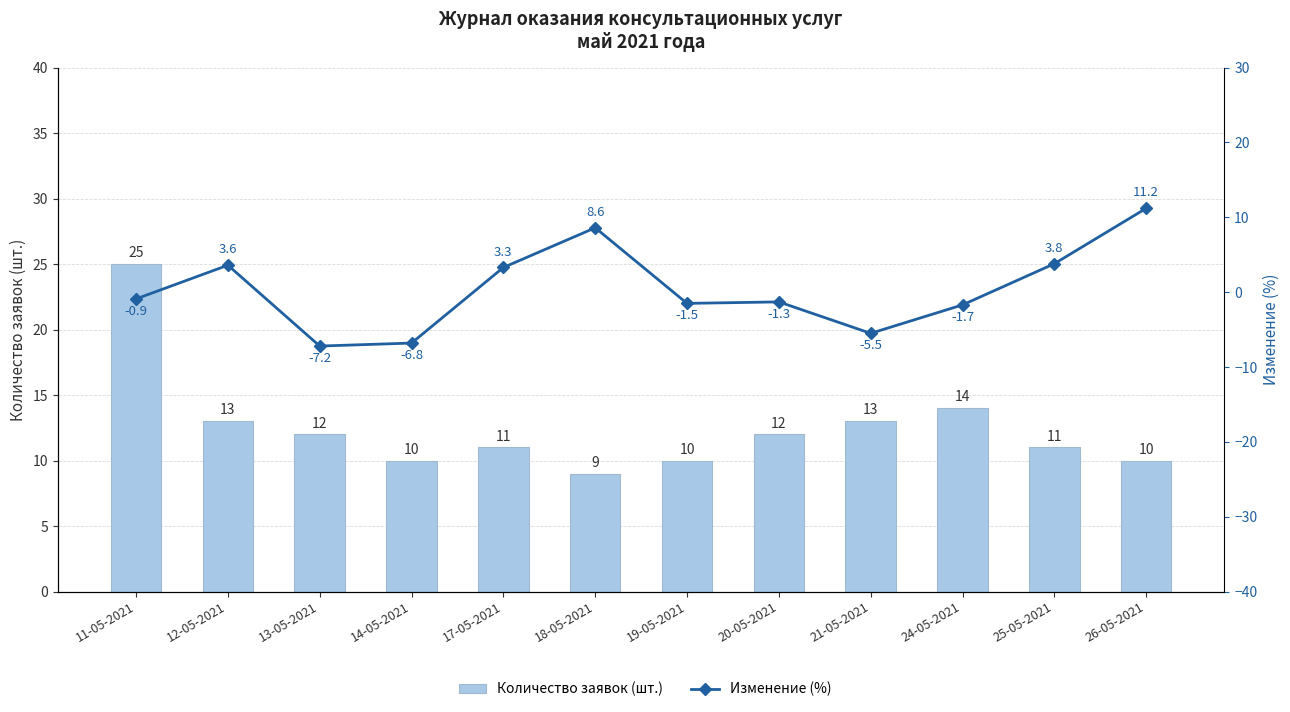

Rank the series at 11-05-2021 from highest to lowest value.

Количество заявок (шт.), Изменение (%)